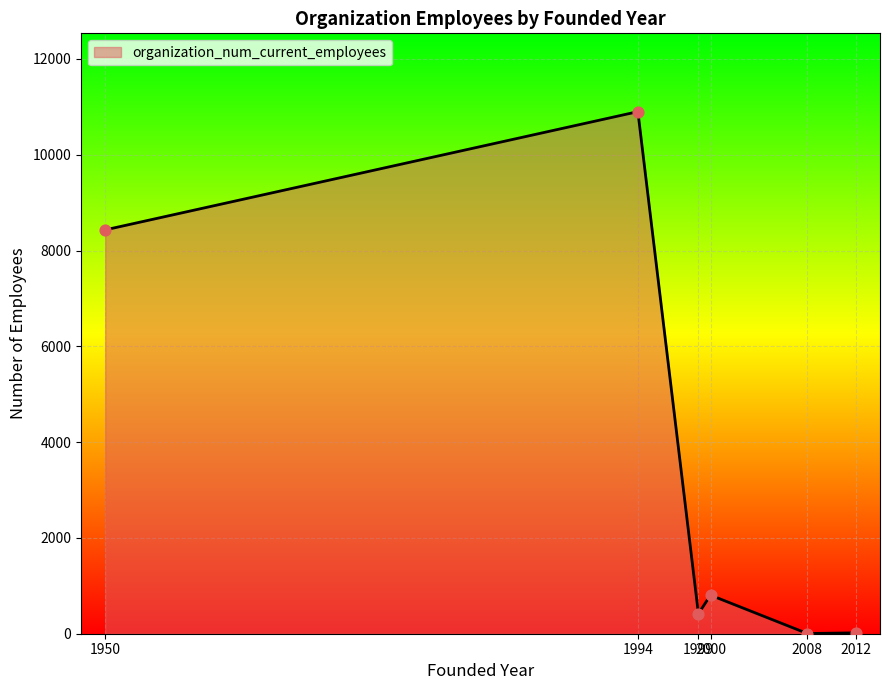

What is the change in value from 2000 to 2008?

-801